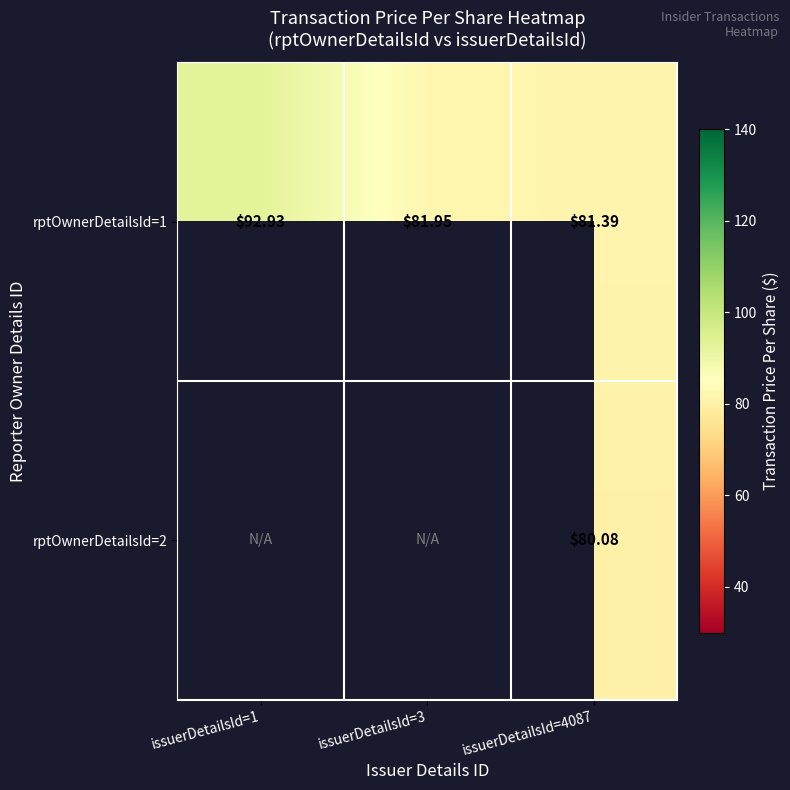

Is the value of rptOwnerDetailsId=2 at issuerDetailsId=4087 greater than the value of rptOwnerDetailsId=1 at issuerDetailsId=3?

No